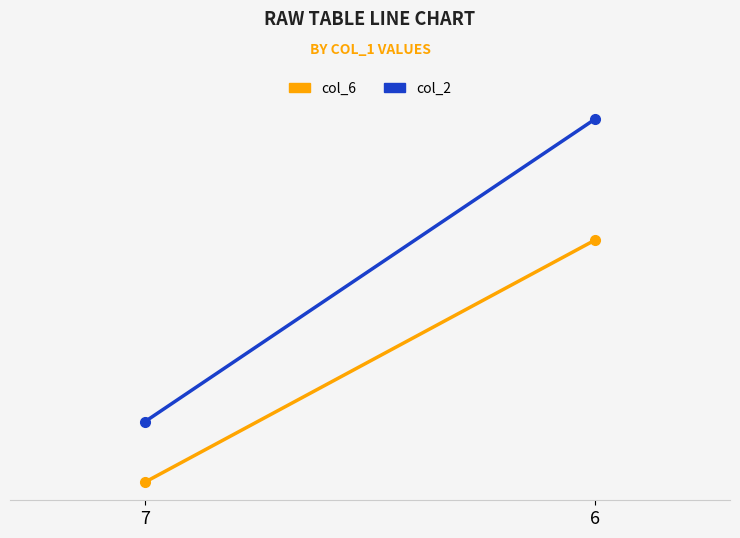

Rank the categories by col_2 value from highest to lowest.

6, 7